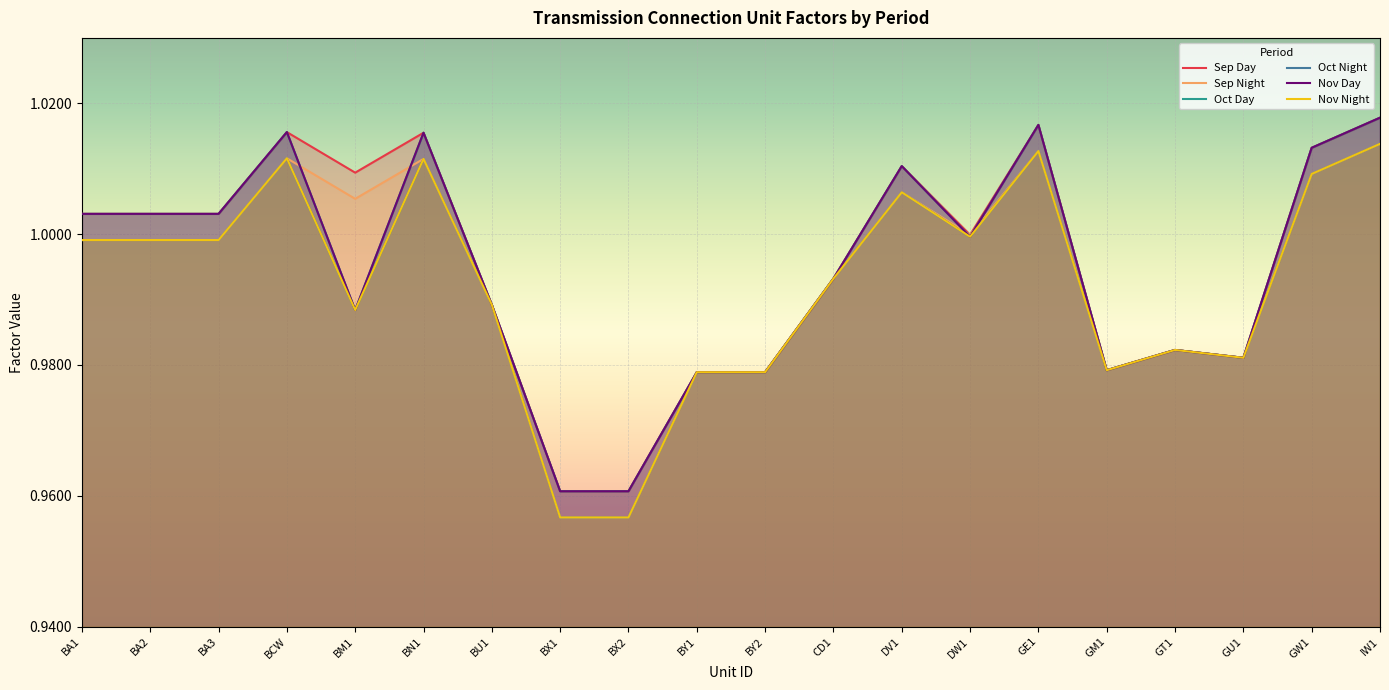

What is the total value across all series at GW1?

6.1